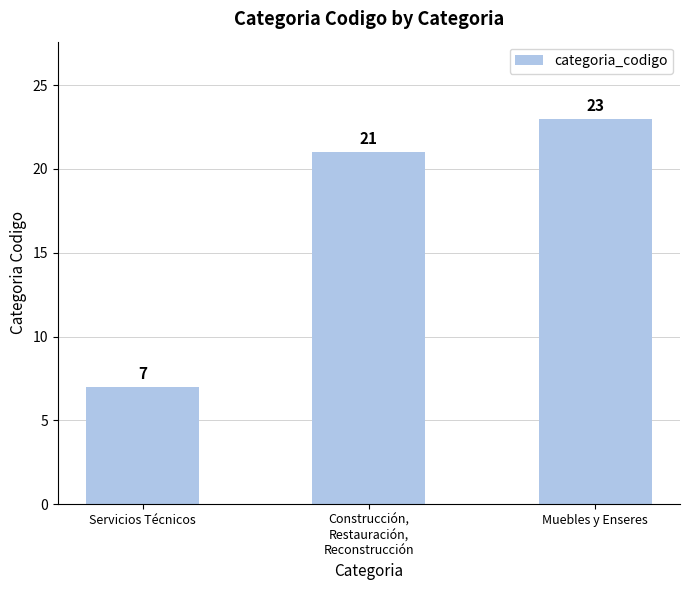

Are the bars horizontal?

No